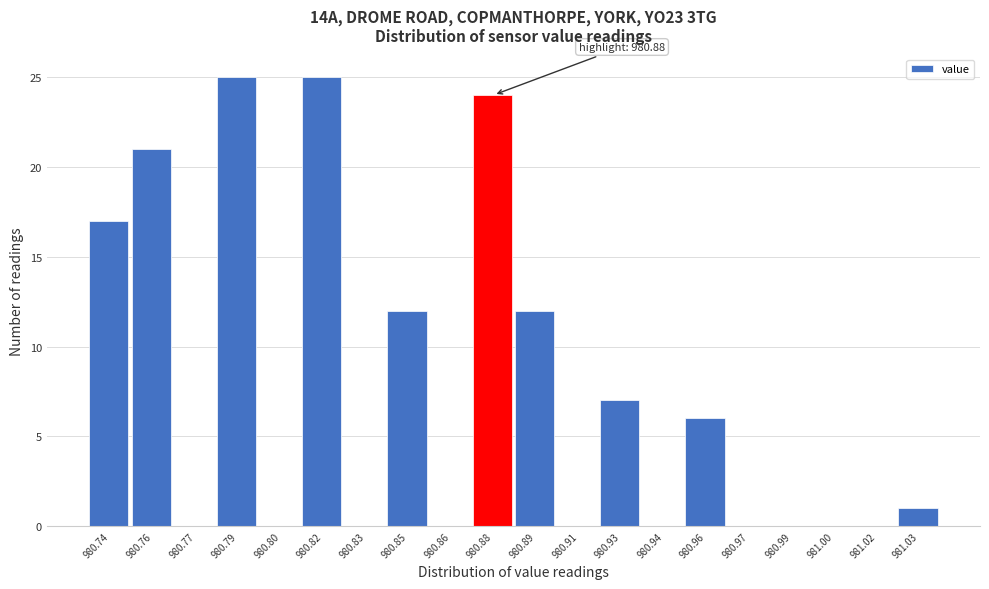

Reading left to right, list all the values displayed in this chart.

980.74=17	980.76=21	980.77=0	980.79=25	980.80=0	980.82=25	980.83=0	980.85=12	980.86=0	980.88=24	980.89=12	980.91=0	980.93=7	980.94=0	980.96=6	980.97=0	980.99=0	981.00=0	981.02=0	981.03=1